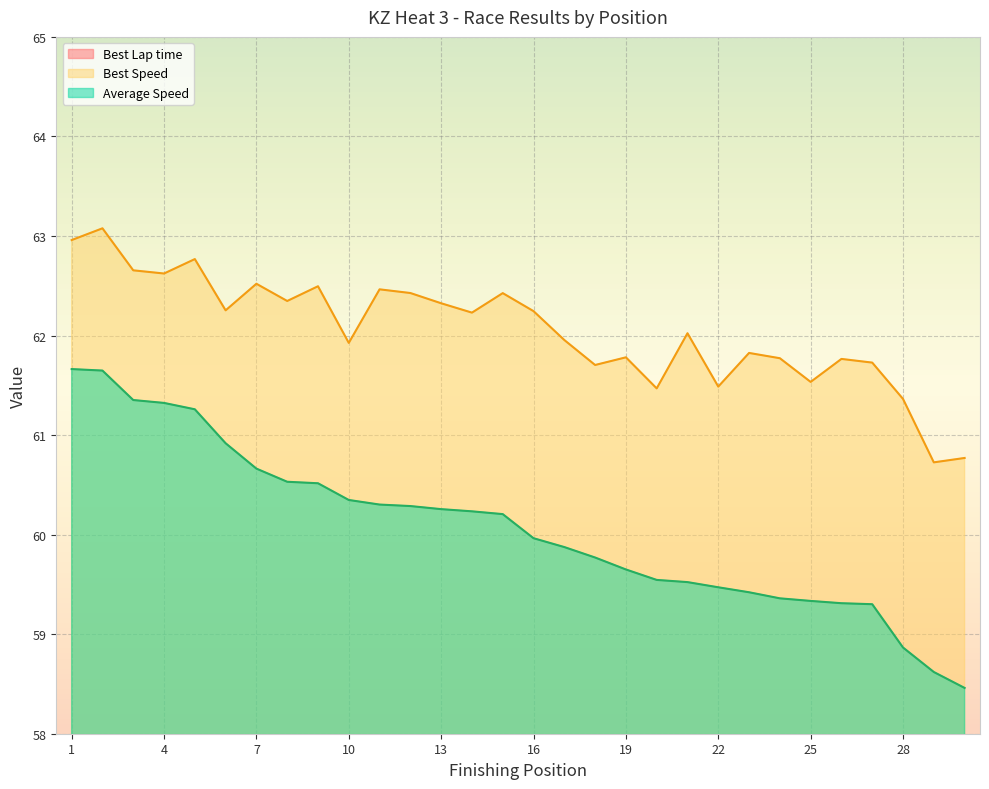

Which has a higher value, 28 or 29?

29